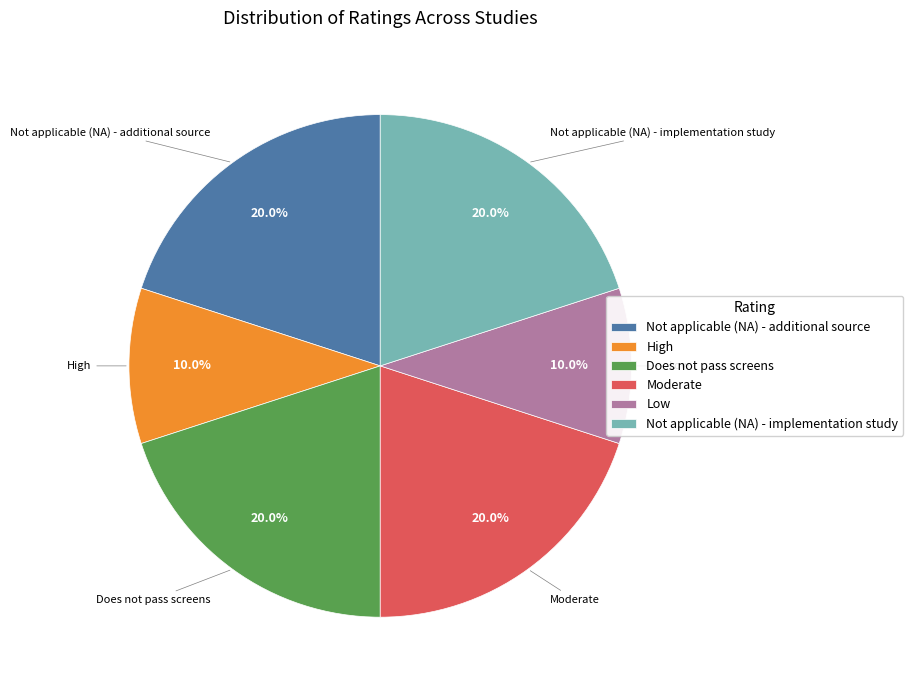

What is the ratio of the value at Low to the value at Not applicable (NA) - implementation study?

0.5